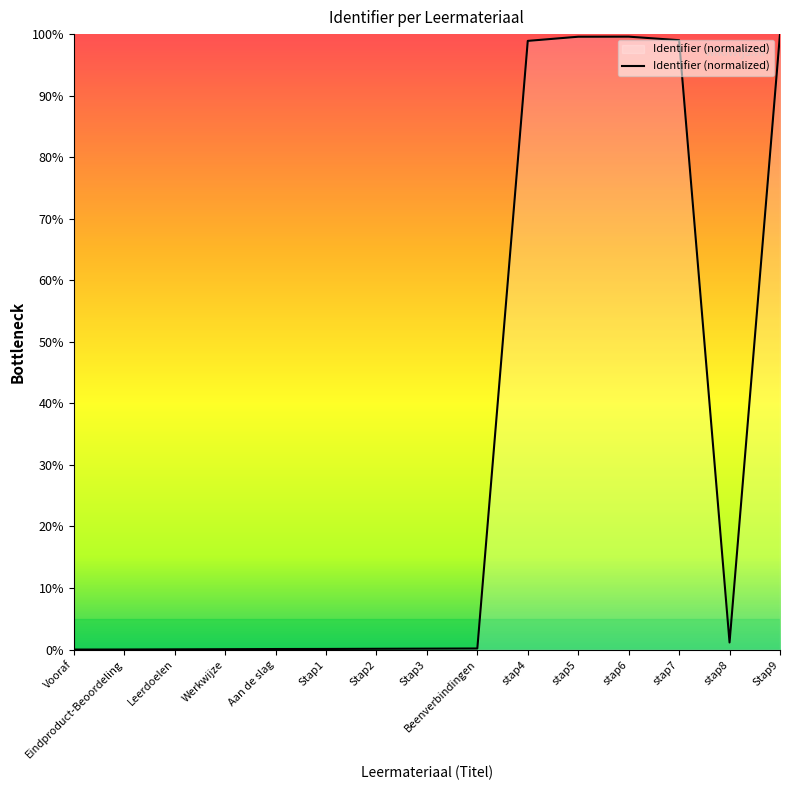

The value at Leerdoelen is 0.0. True or false?

True